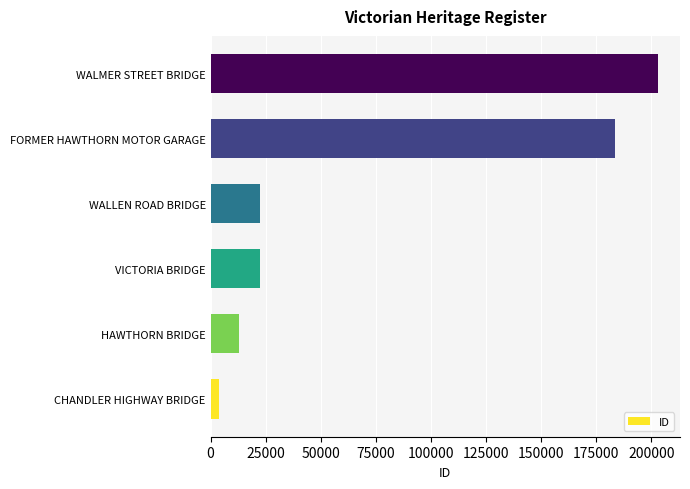

Which category has the highest value across all series?

WALMER STREET BRIDGE